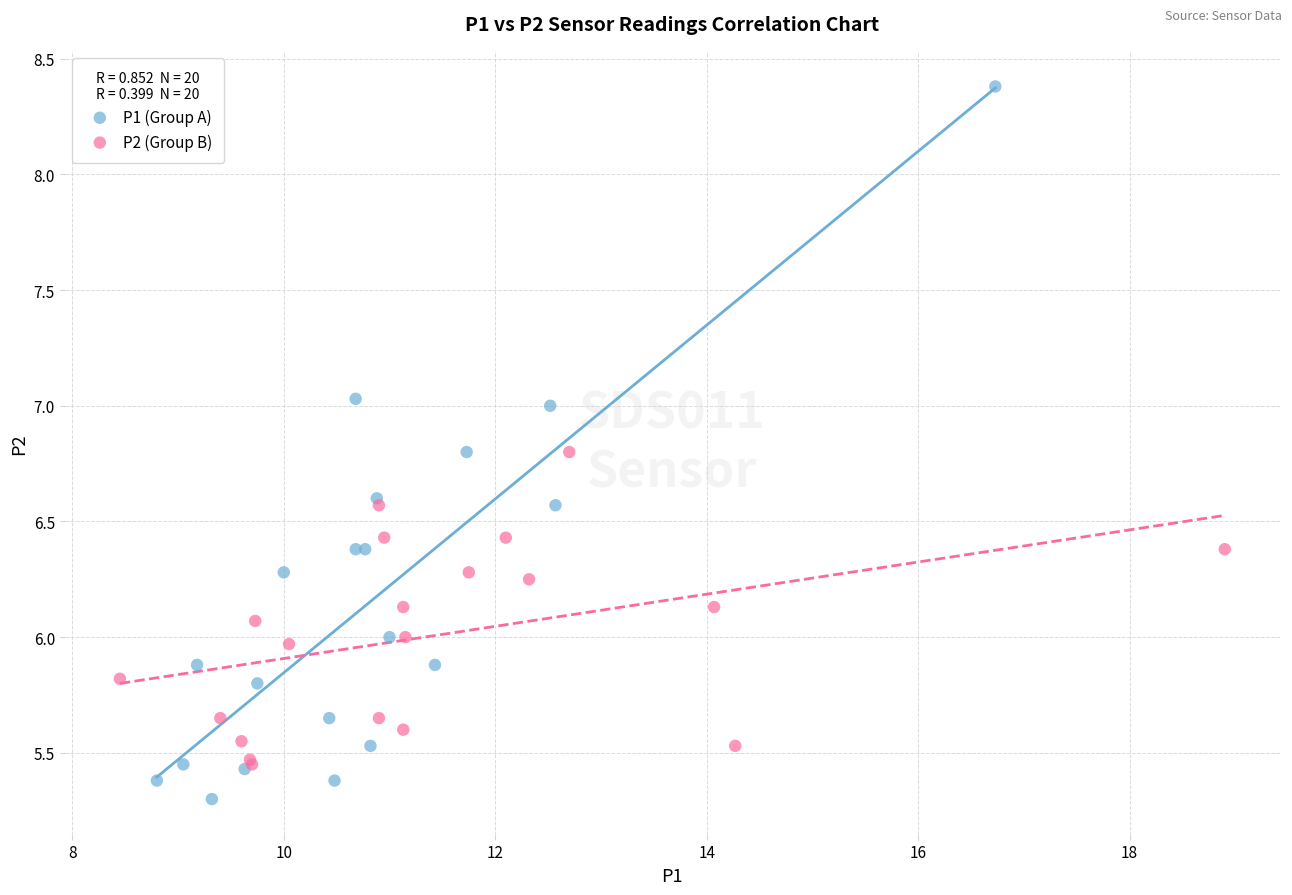

Which series reaches the minimum Y coordinate?

P1 (Group A)